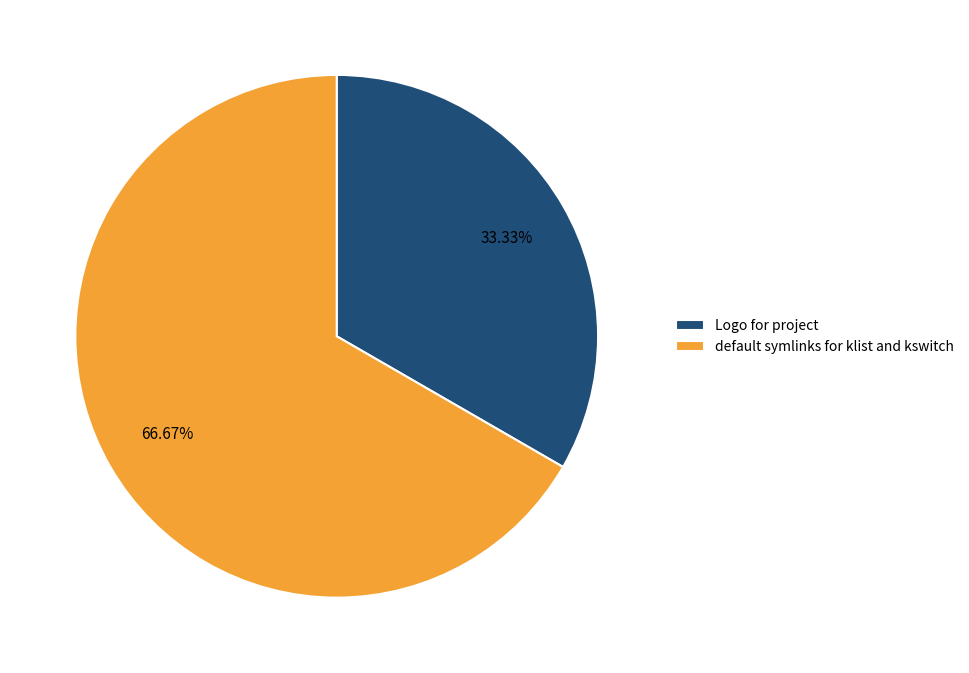

Does Logo for project account for over 50% of the chart?

No